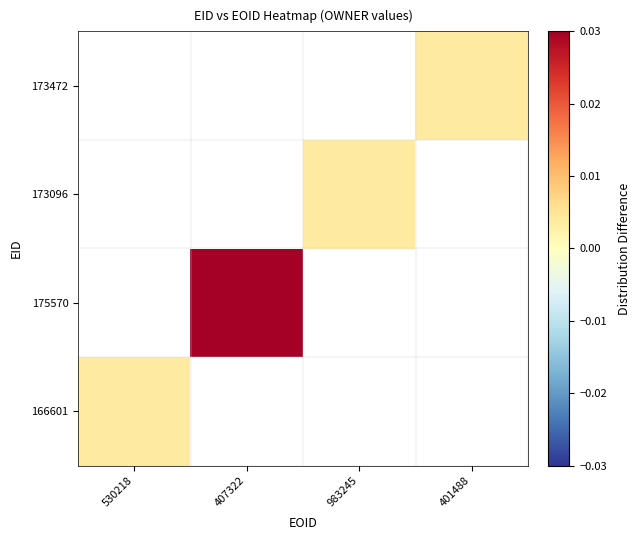

The value of 173472 at 401488 is 0.0. True or false?

False